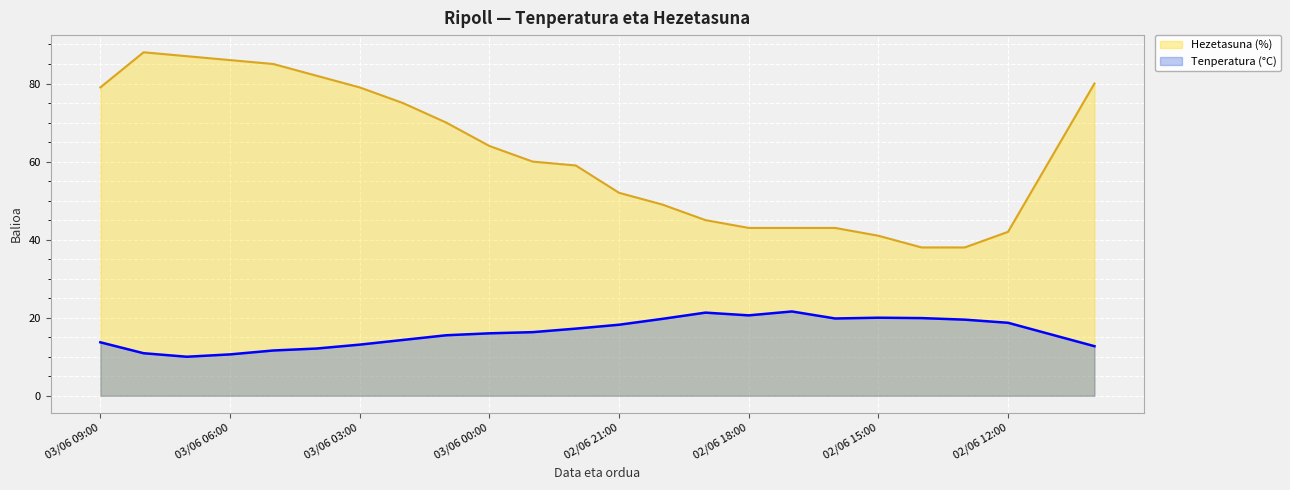

Which category has the highest value in the Hezetasuna (%) series?

03/06 08:00